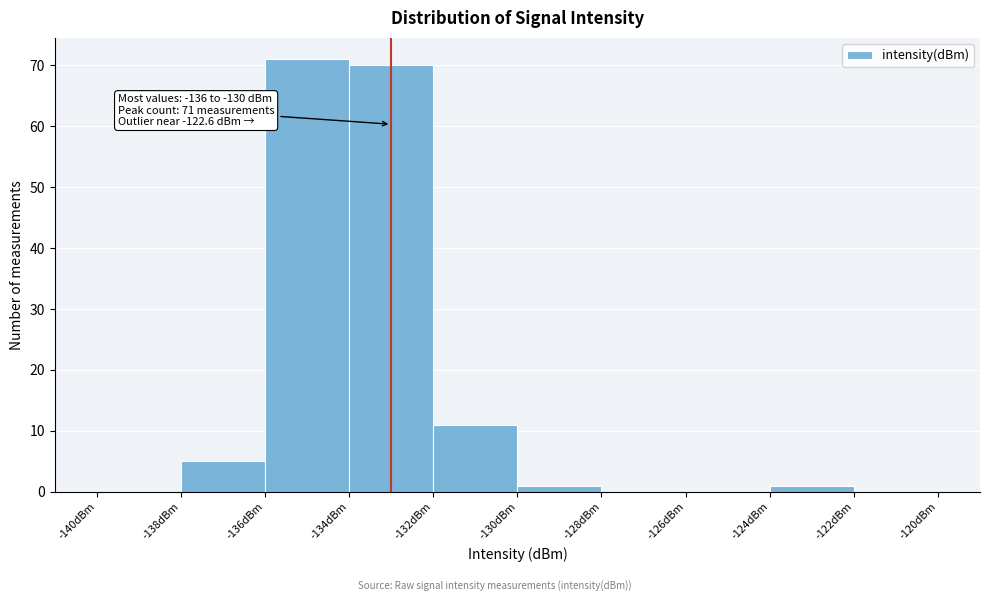

Which range on the x-axis has the tallest bar?

-136 to -134